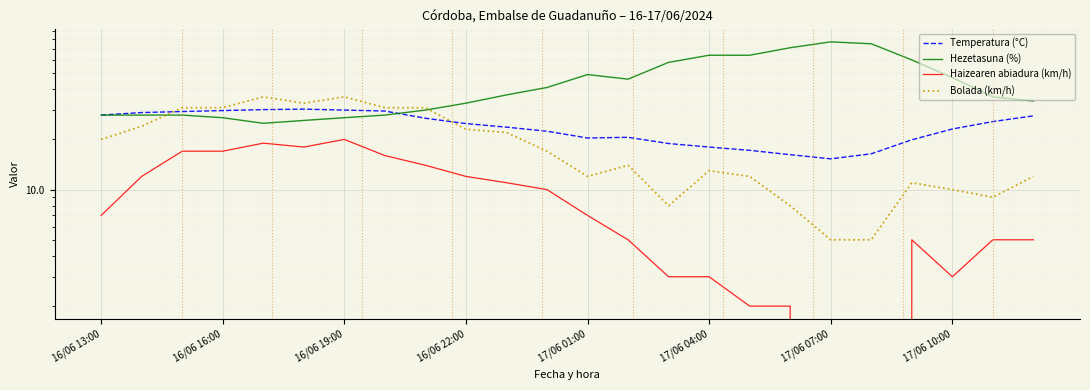

How many data points in Haizearen abiadura (km/h) are less than 7?

11